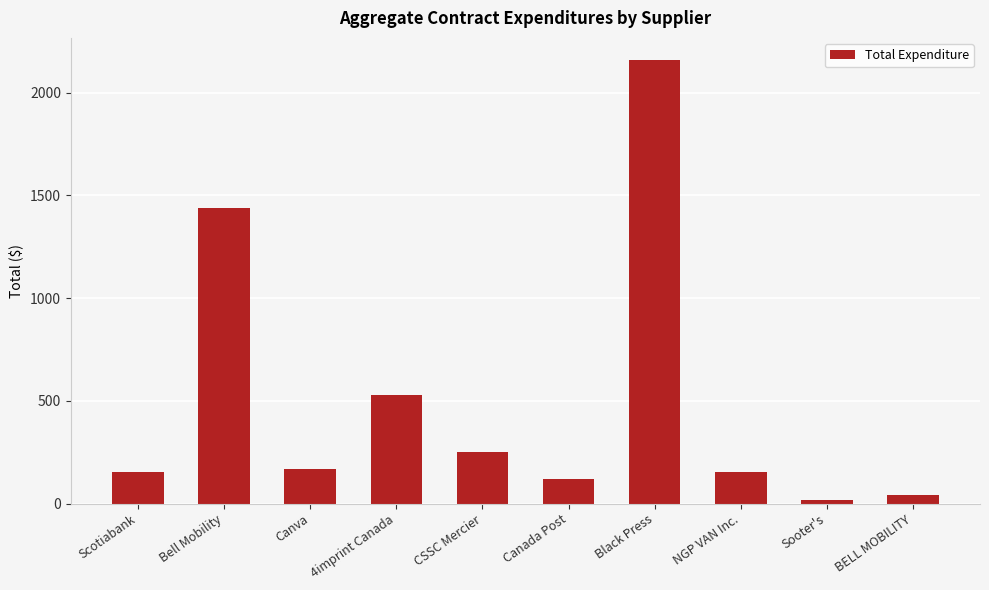

Where does the data first go above 168?

Bell Mobility